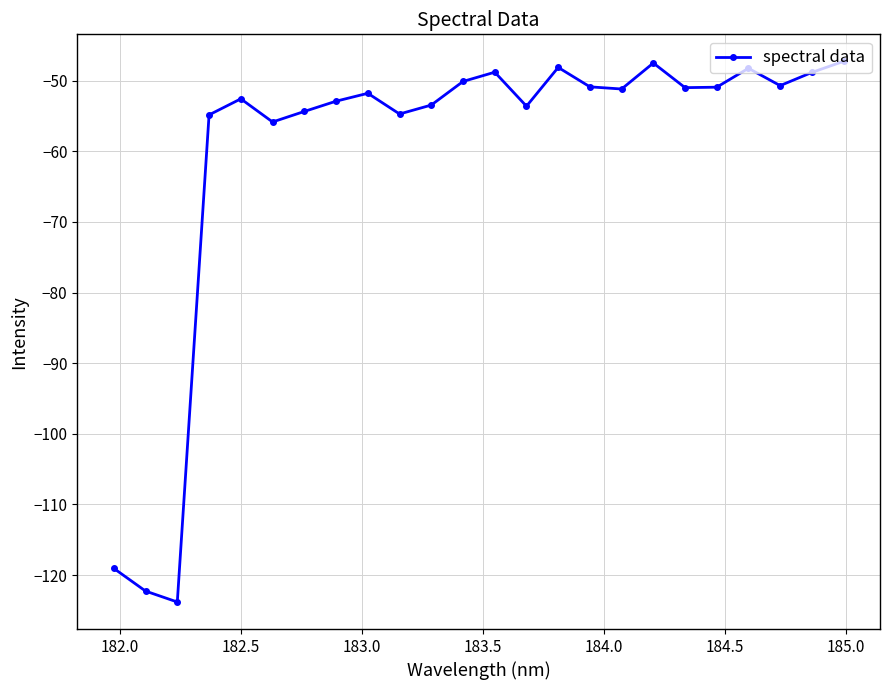

What is the average value?

-60.1